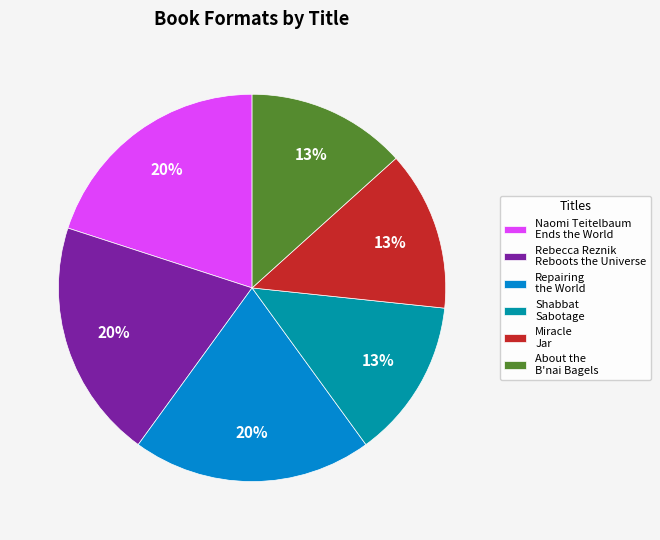

Combined, do Shabbat Sabotage and Miracle Jar account for over 50%?

No